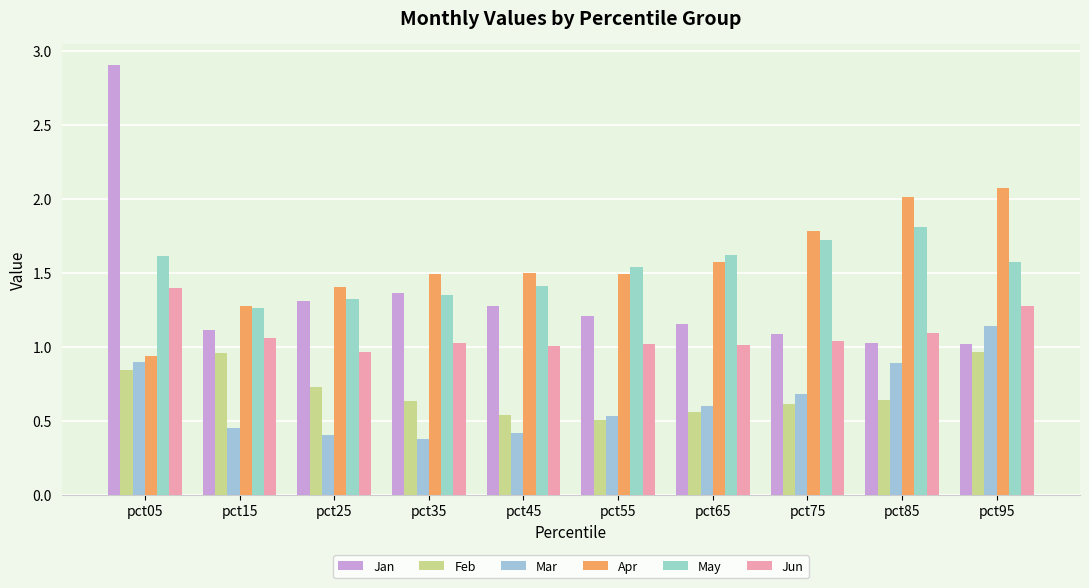

List the labels in order of Feb value, largest first.

pct95, pct15, pct05, pct25, pct85, pct35, pct75, pct65, pct45, pct55